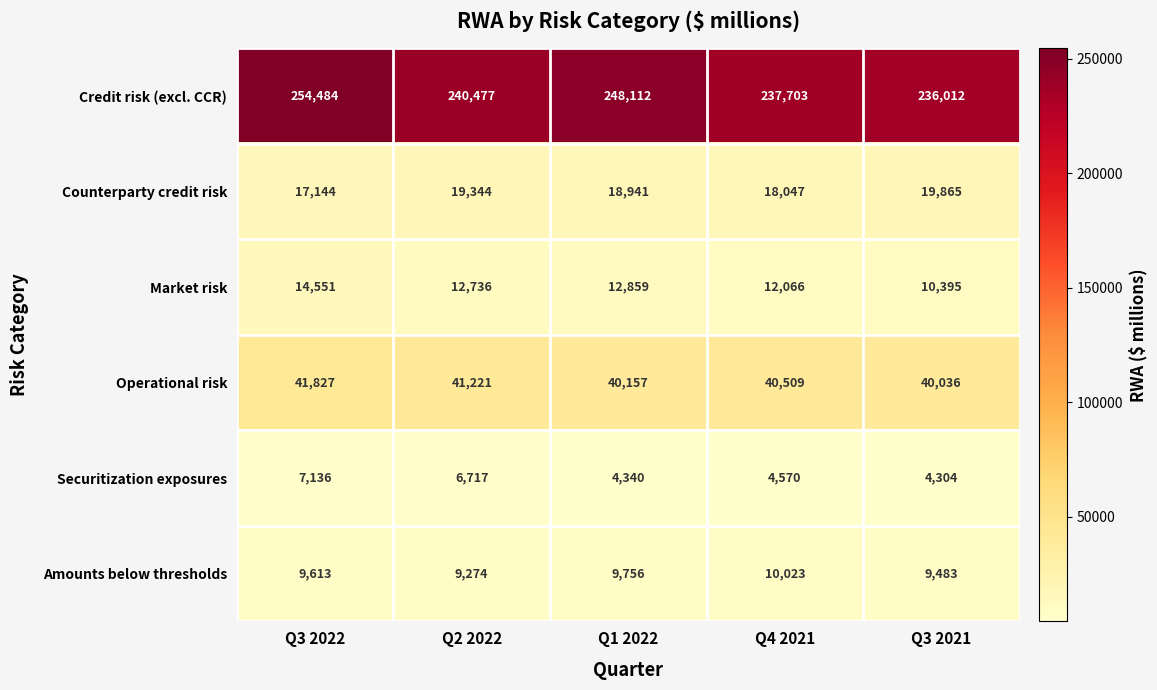

The value of Amounts below thresholds at Q4 2021 is 4848. True or false?

False